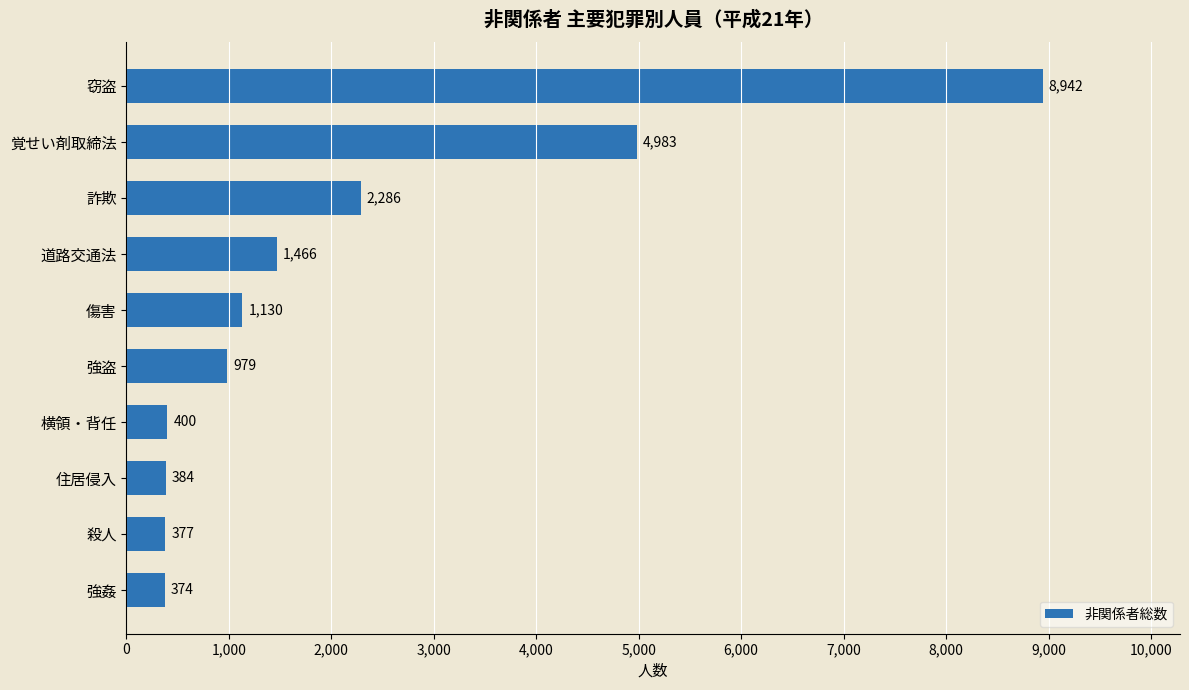

What is the difference between the second highest and minimum values?

4609